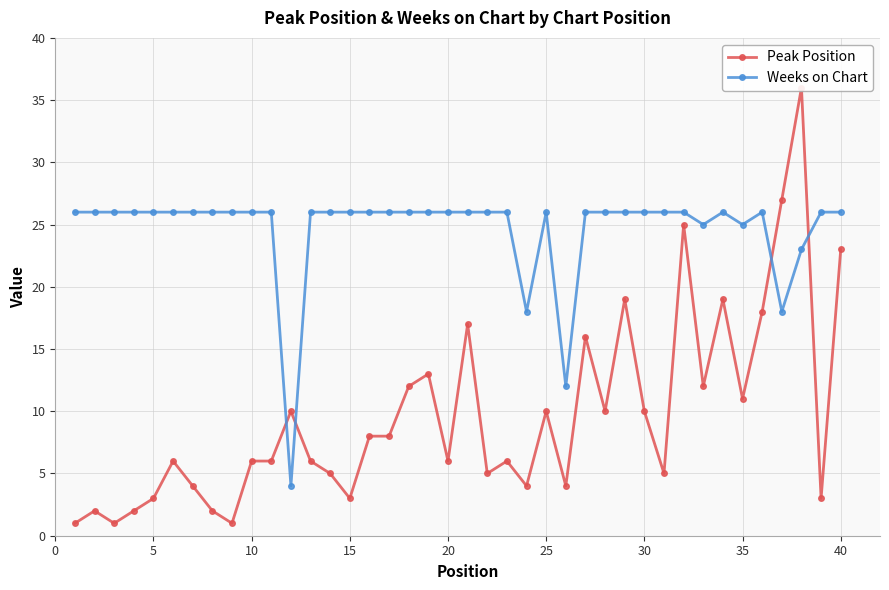

Count the number of data series in this chart.

2